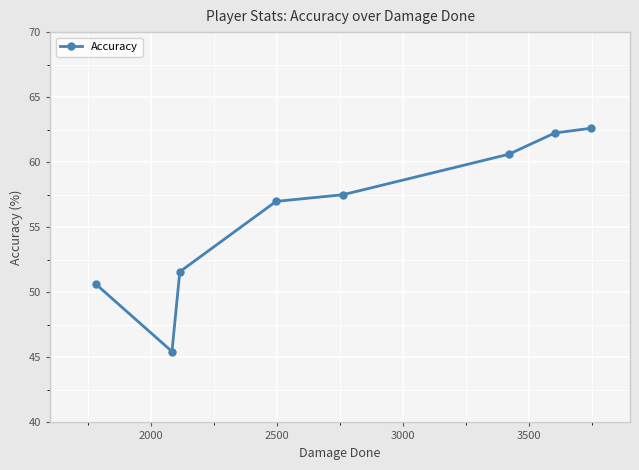

What is the maximum value shown in the chart?

62.6